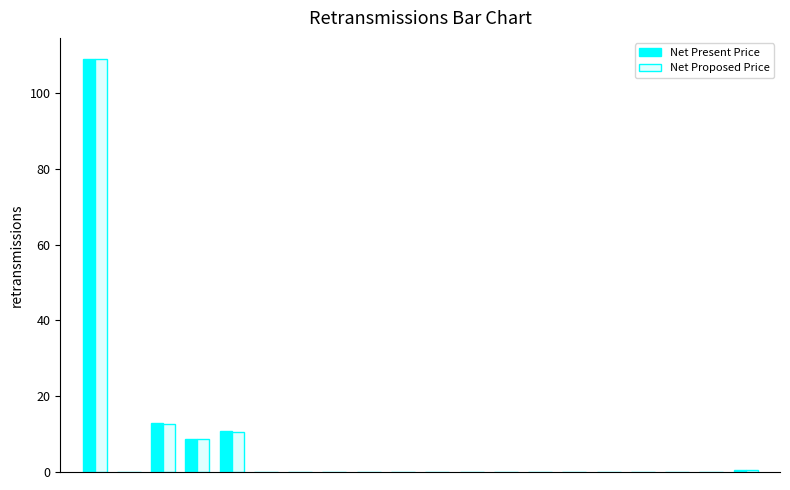

What is the sum of all Net Present Price values?

142.0